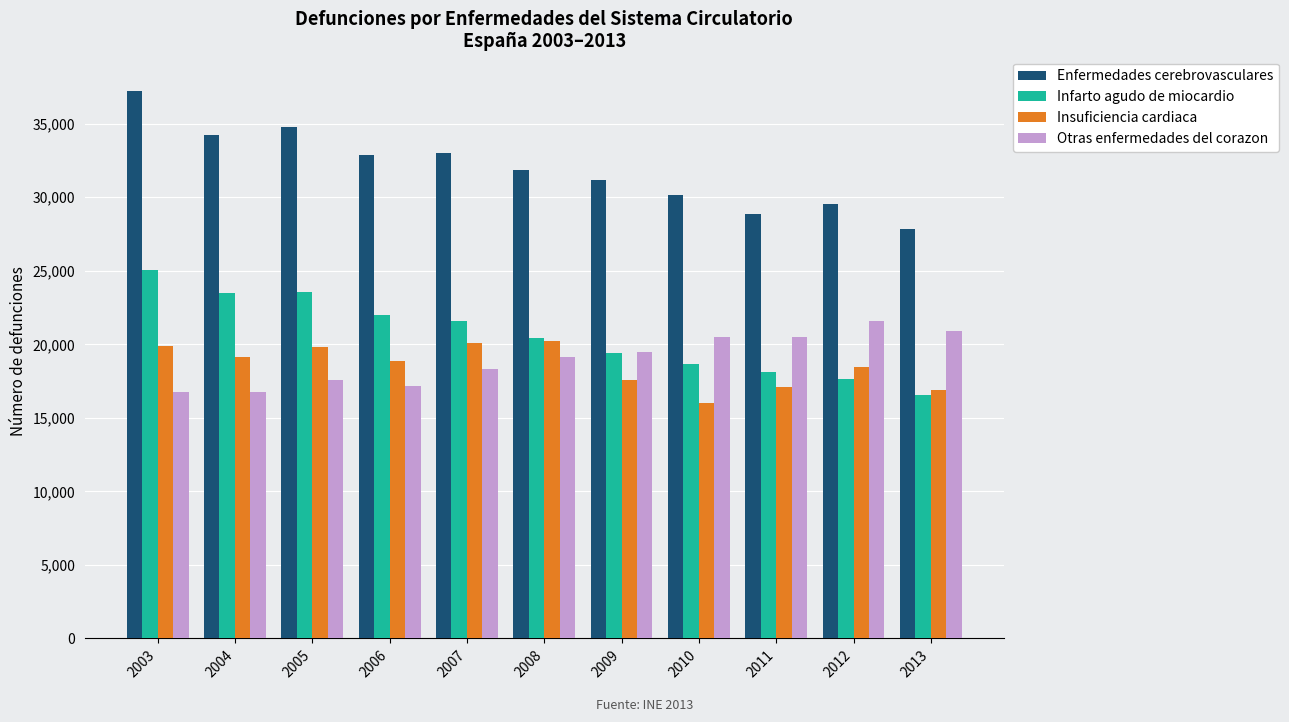

What is the value of the Insuficiencia cardiaca bar at the 3rd from the left?

19846